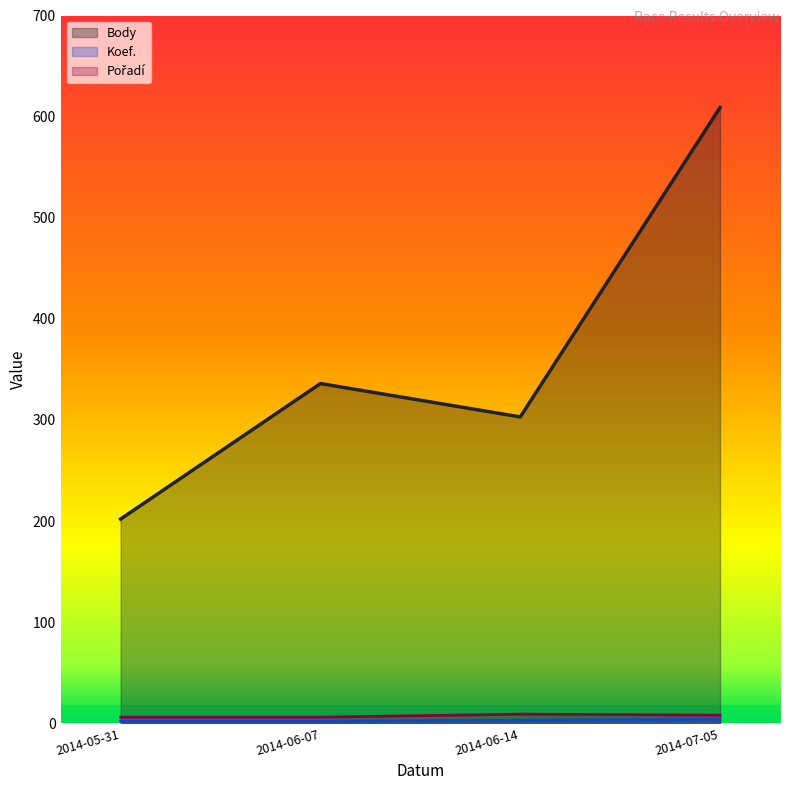

What position from the right is 2014-06-14?

2